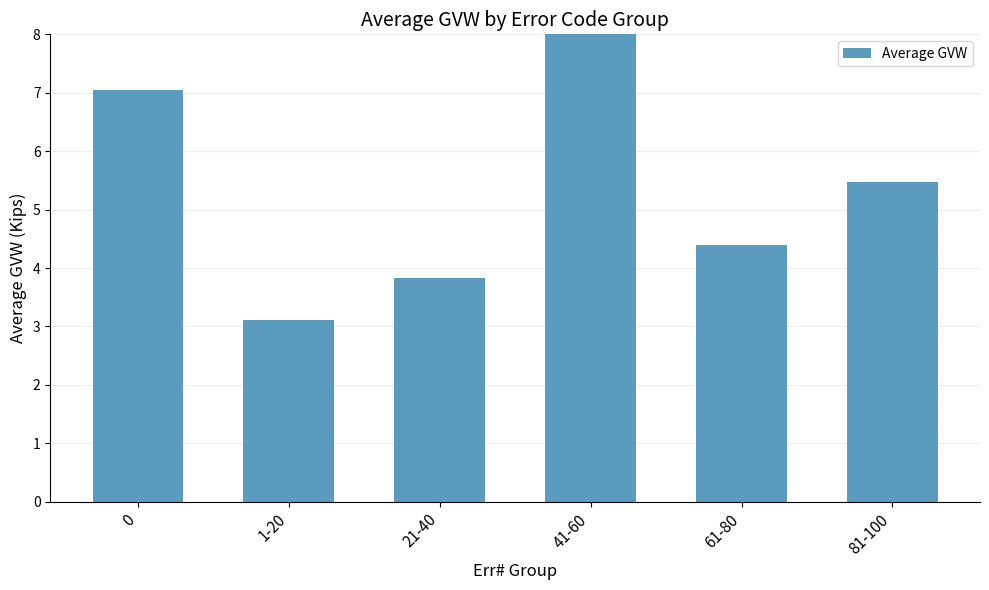

What is the label of the 3rd bar from the left?

21-40